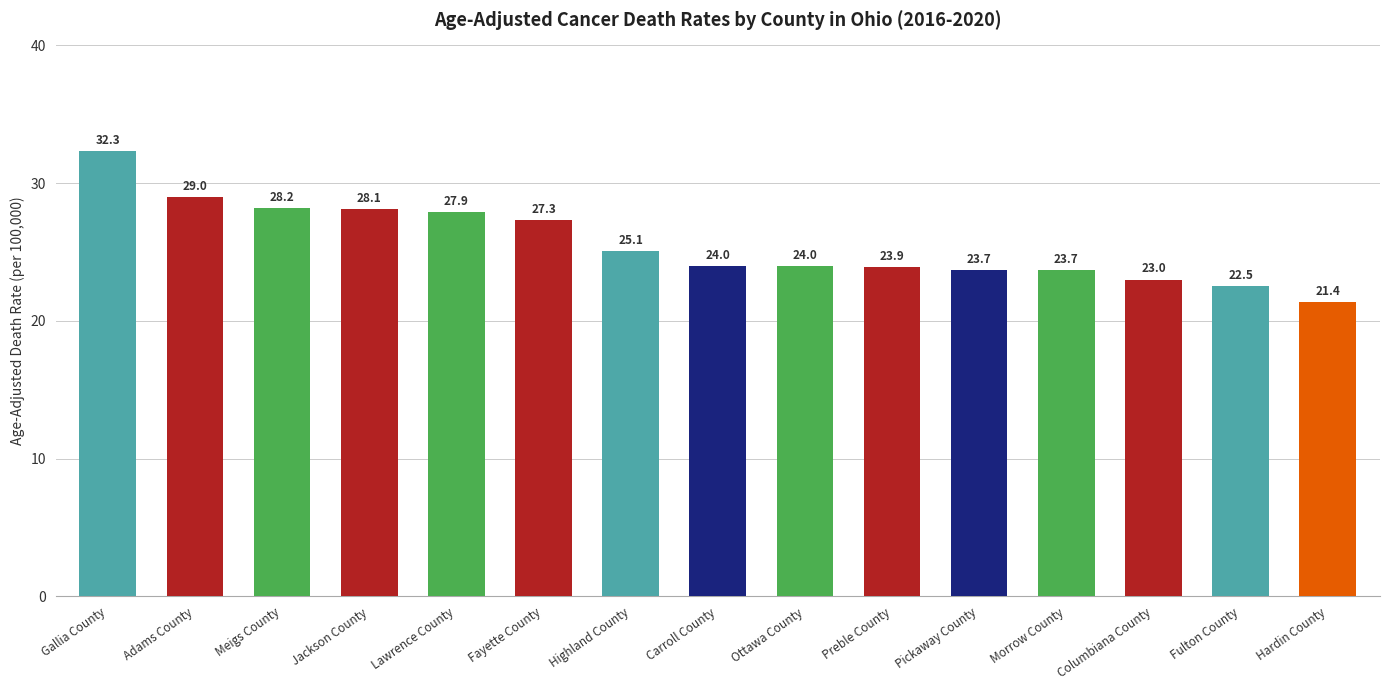

Reading left to right, transcribe all the data shown in this chart.

Gallia County=32.3	Adams County=29.0	Meigs County=28.2	Jackson County=28.1	Lawrence County=27.9	Fayette County=27.3	Highland County=25.1	Carroll County=24.0	Ottawa County=24.0	Preble County=23.9	Pickaway County=23.7	Morrow County=23.7	Columbiana County=23.0	Fulton County=22.5	Hardin County=21.4